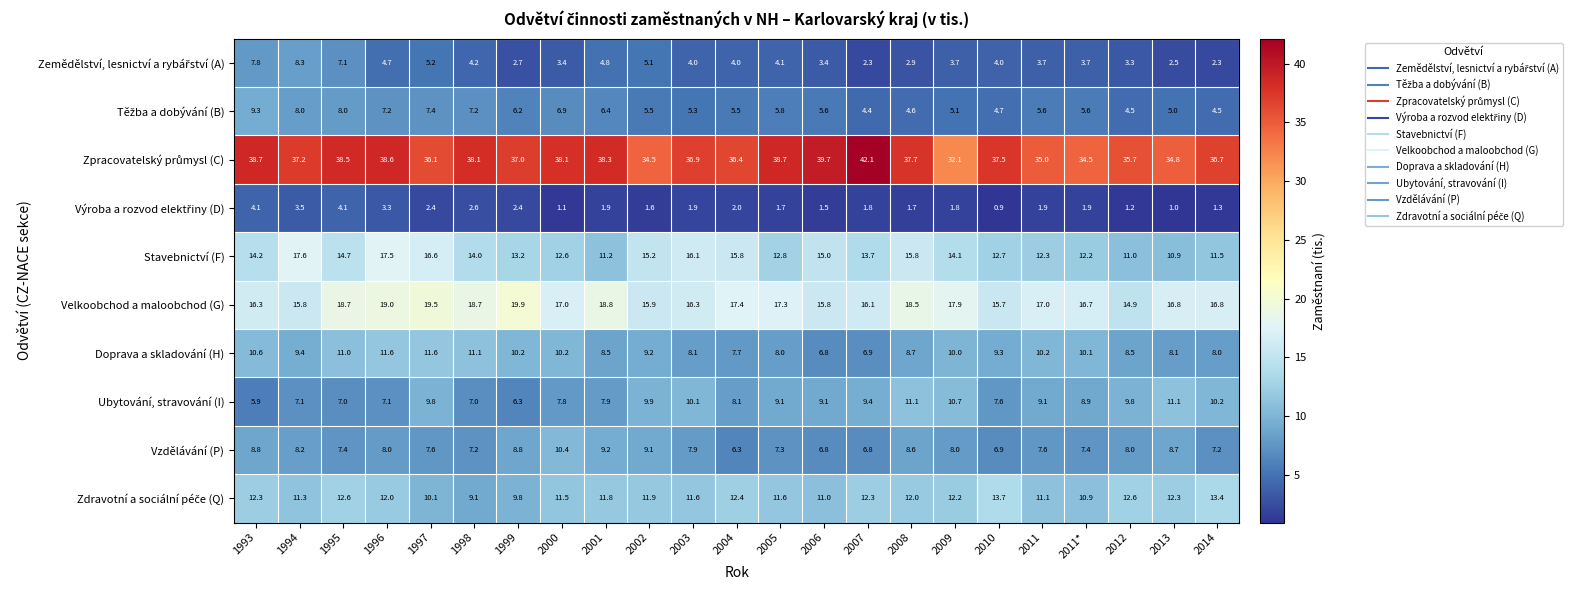

What is the total value across all series at 2011*?

111.9